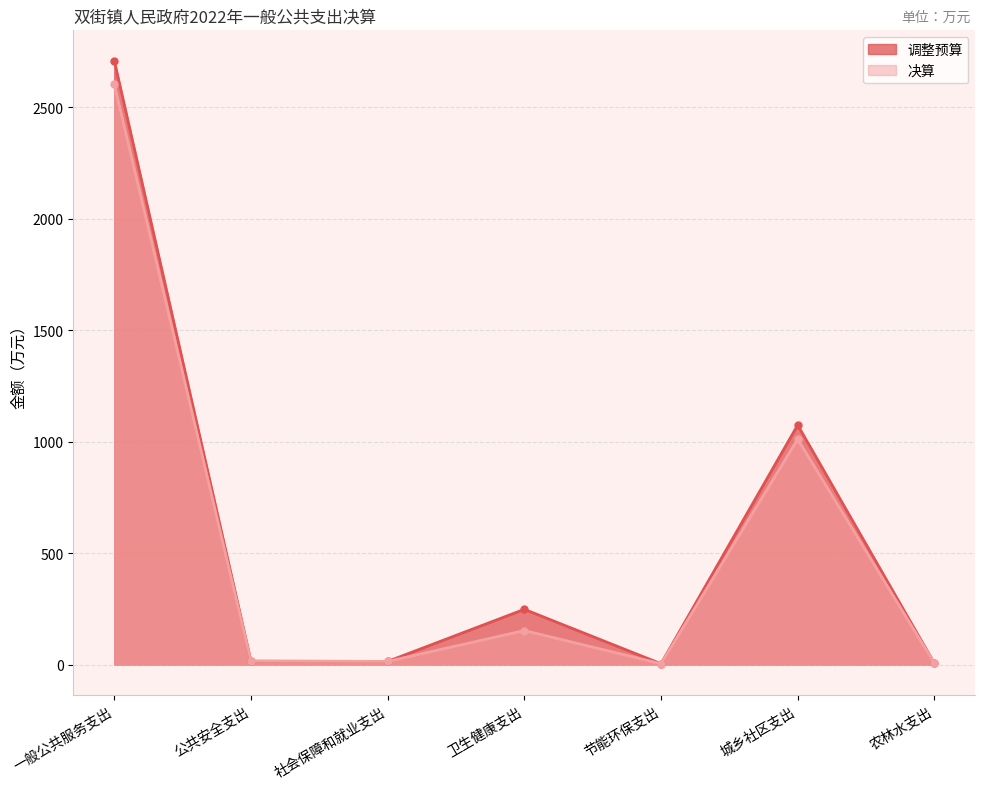

List the series in order of their overall mean, highest first.

调整预算, 决算